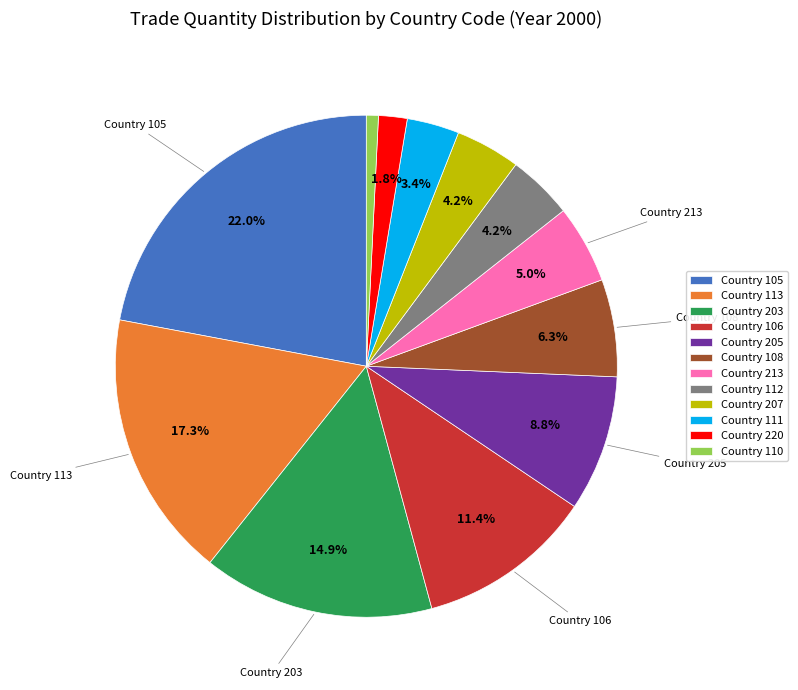

Is there a majority slice in this chart?

No